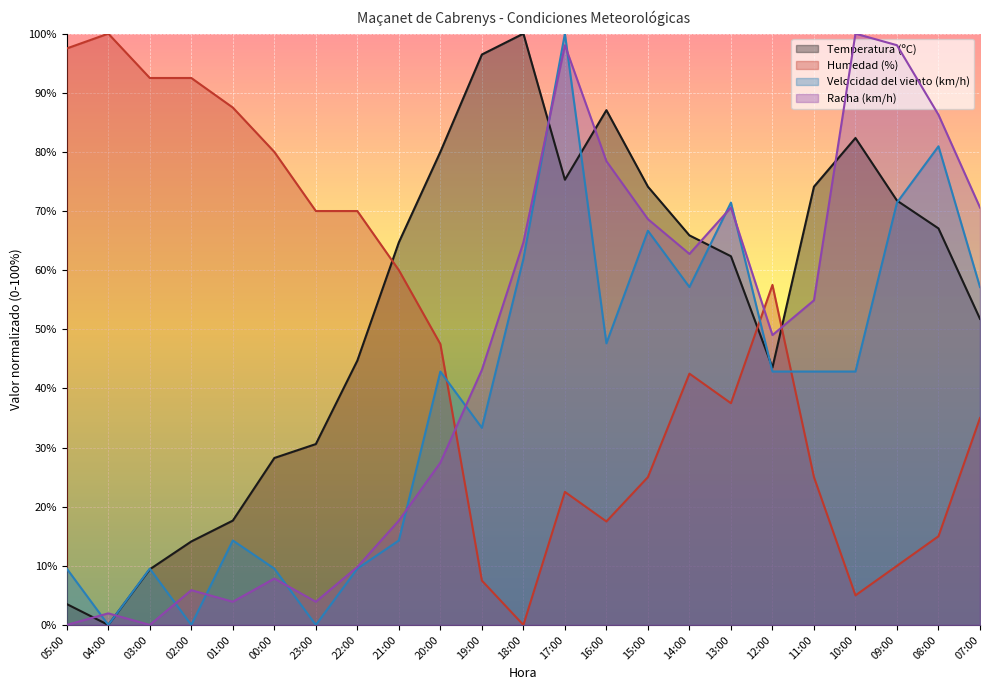

What is the maximum value shown in the chart?

100.0